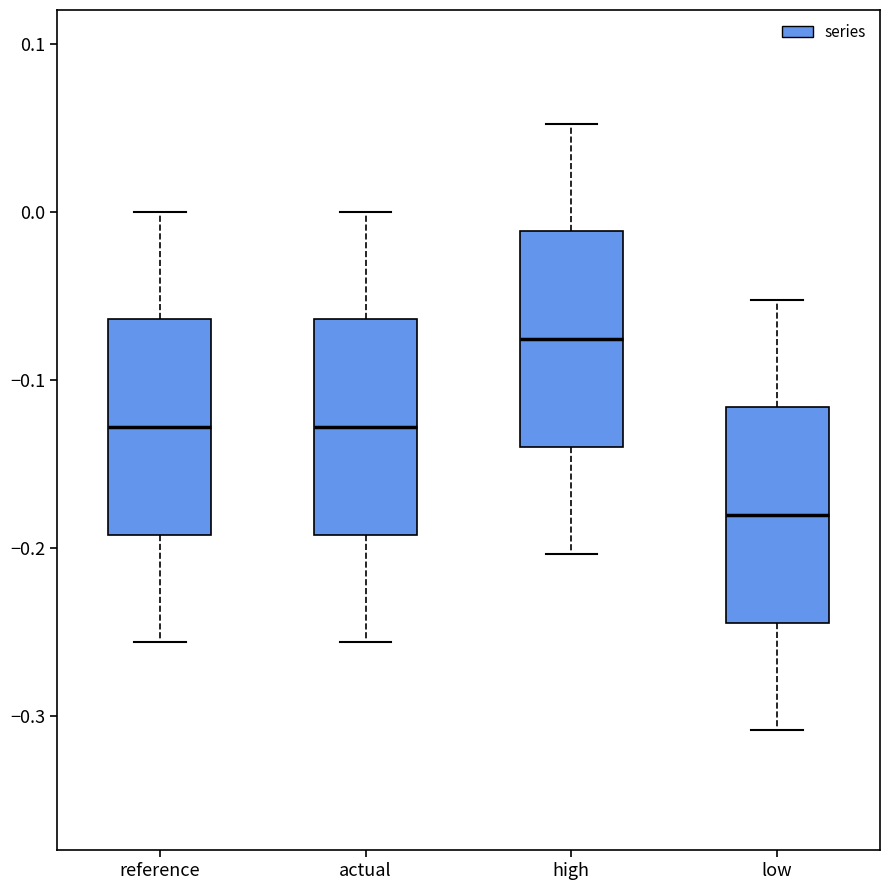

Which box's median line is the highest?

high